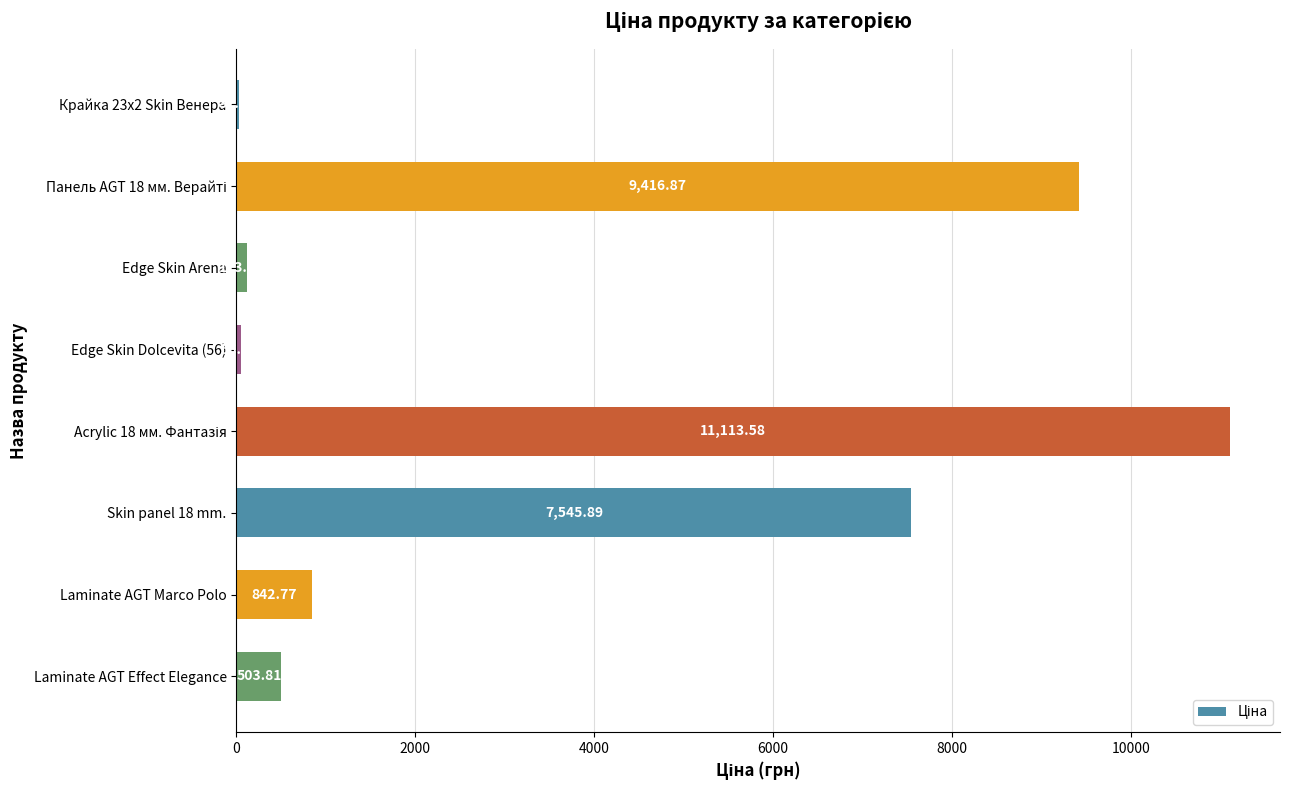

What is the sum of all values?

29625.0